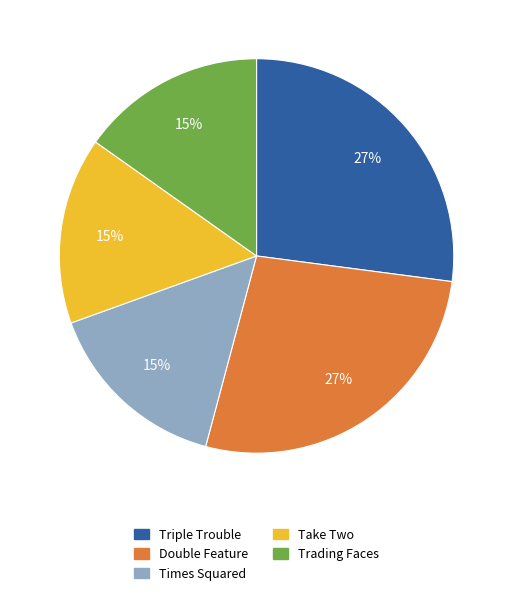

What percentage is the Double Feature slice, to the nearest percent?

27%